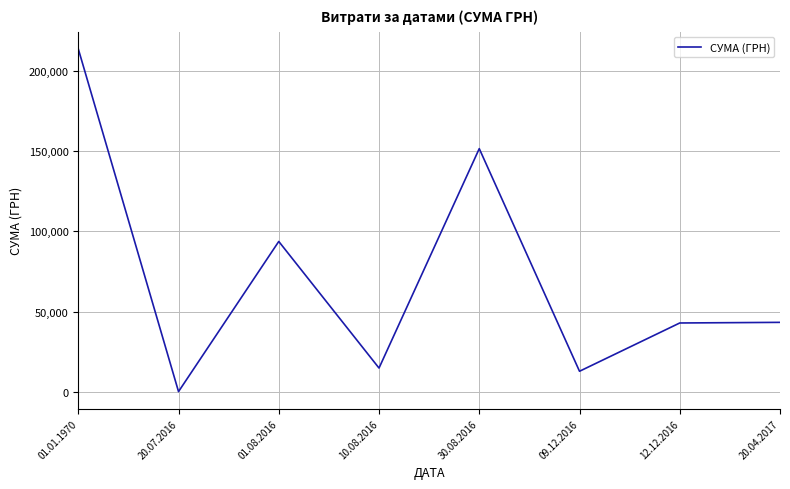

At which label does the data first exceed 43293?

01.01.1970